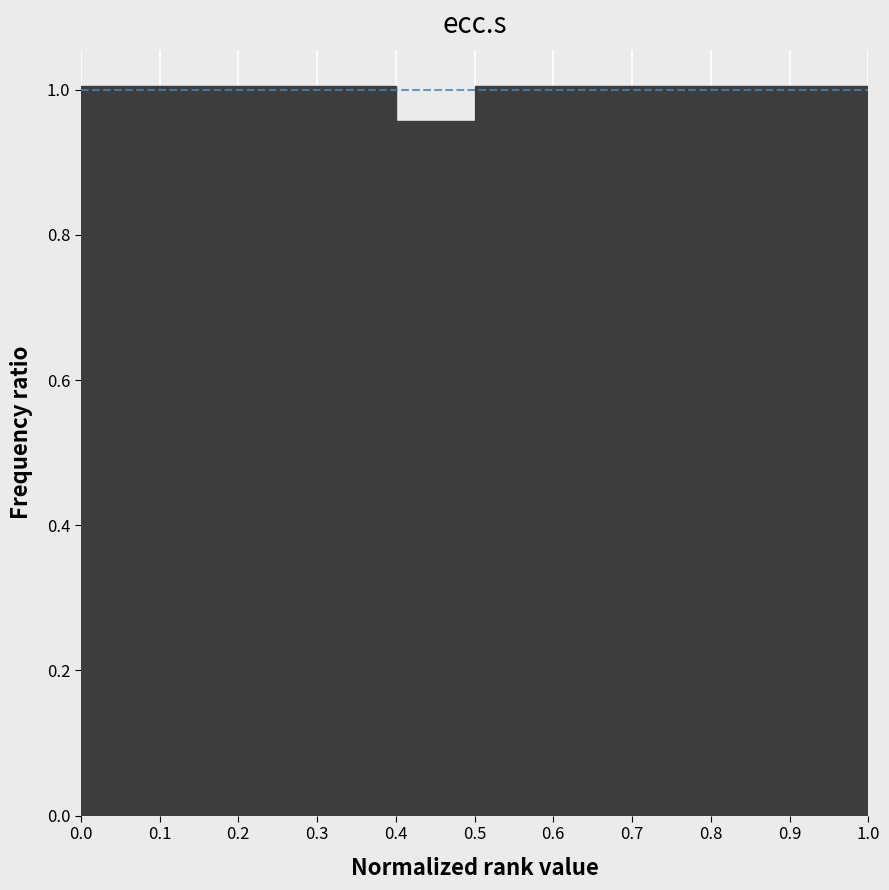

Reading left to right, transcribe this chart: for each bar, give the range it covers on the x-axis and its height. The values are not printed on the chart, so give them approximately, as read against the axis.

0.0 to 0.1: 1.00
0.1 to 0.2: 1.00
0.2 to 0.3: 1.00
0.3 to 0.4: 1.00
0.4 to 0.5: 0.96
0.5 to 0.6: 1.00
0.6 to 0.7: 1.00
0.7 to 0.8: 1.00
0.8 to 0.9: 1.00
0.9 to 1.0: 1.00